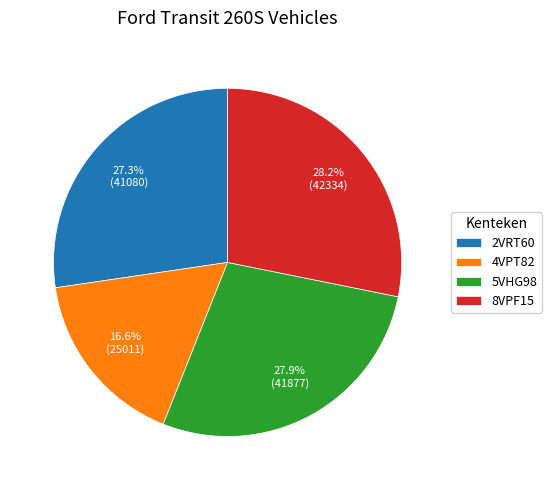

To the nearest percent, what portion does 5VHG98 represent?

28%